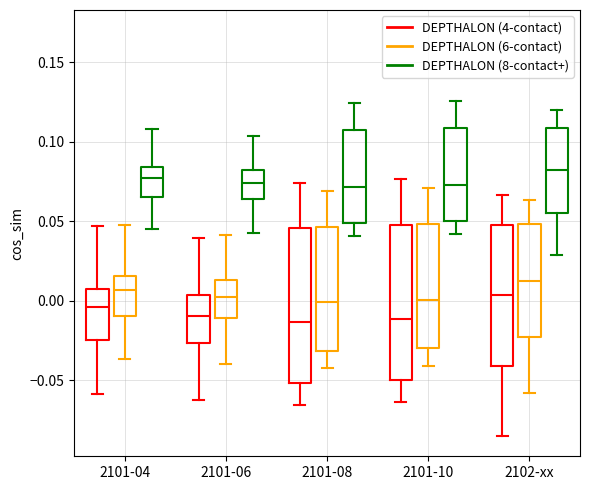

Reading left to right, transcribe this box plot: for each box, give where its median line is, the range the box spans, and where its two whiskers end, as read against the y-axis. The values are not printed on the chart, so give them approximately, as read against the axis.

2101-04 (DEPTHALON (4-contact)): median -0.005, box -0.025 to 0.005, whiskers -0.060 to 0.045
2101-04 (DEPTHALON (6-contact)): median 0.005, box -0.010 to 0.015, whiskers -0.035 to 0.050
2101-04 (DEPTHALON (8-contact+)): median 0.080, box 0.065 to 0.085, whiskers 0.045 to 0.110
2101-06 (DEPTHALON (4-contact)): median -0.010, box -0.025 to 0.005, whiskers -0.060 to 0.040
2101-06 (DEPTHALON (6-contact)): median 0.000, box -0.010 to 0.015, whiskers -0.040 to 0.040
2101-06 (DEPTHALON (8-contact+)): median 0.075, box 0.065 to 0.080, whiskers 0.045 to 0.105
2101-08 (DEPTHALON (4-contact)): median -0.015, box -0.050 to 0.045, whiskers -0.065 to 0.075
2101-08 (DEPTHALON (6-contact)): median 0.000, box -0.030 to 0.045, whiskers -0.040 to 0.070
2101-08 (DEPTHALON (8-contact+)): median 0.070, box 0.050 to 0.105, whiskers 0.040 to 0.125
2101-10 (DEPTHALON (4-contact)): median -0.010, box -0.050 to 0.050, whiskers -0.065 to 0.075
2101-10 (DEPTHALON (6-contact)): median 0.000, box -0.030 to 0.050, whiskers -0.040 to 0.070
2101-10 (DEPTHALON (8-contact+)): median 0.075, box 0.050 to 0.110, whiskers 0.040 to 0.125
2102-xx (DEPTHALON (4-contact)): median 0.005, box -0.040 to 0.050, whiskers -0.085 to 0.065
2102-xx (DEPTHALON (6-contact)): median 0.015, box -0.025 to 0.050, whiskers -0.060 to 0.065
2102-xx (DEPTHALON (8-contact+)): median 0.080, box 0.055 to 0.110, whiskers 0.030 to 0.120